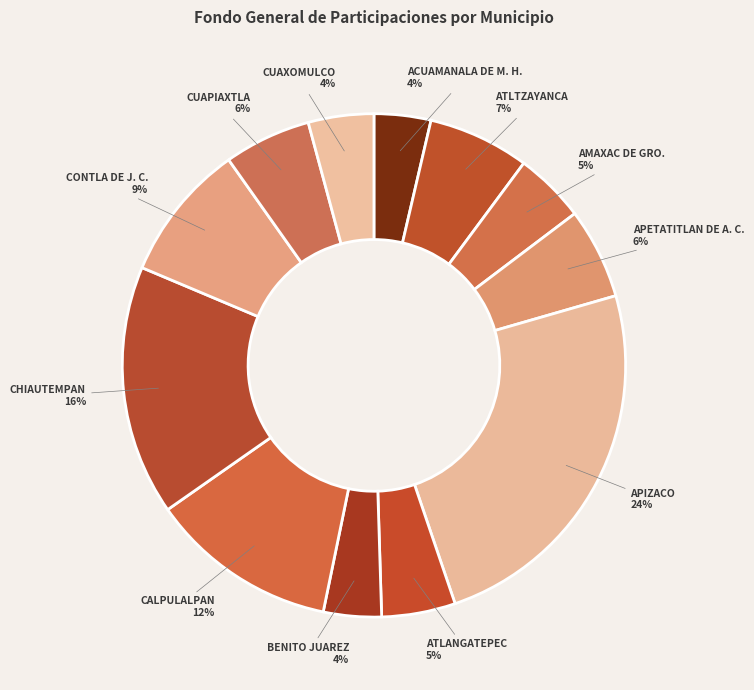

Count the number of slices in the pie.

12